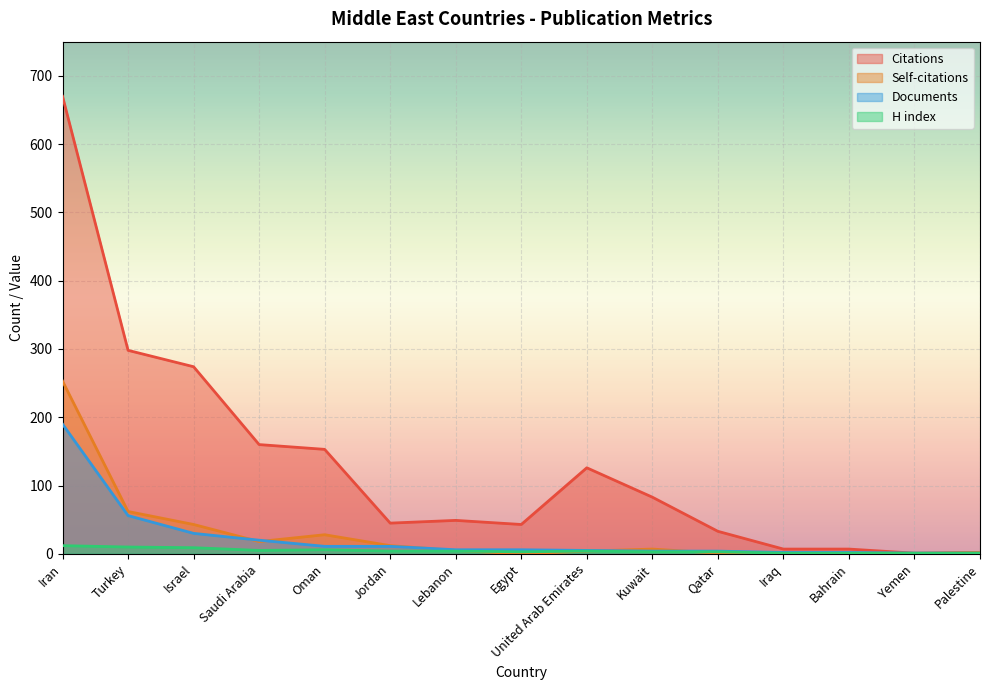

True or false: Self-citations has a value of 0 at Egypt.

True